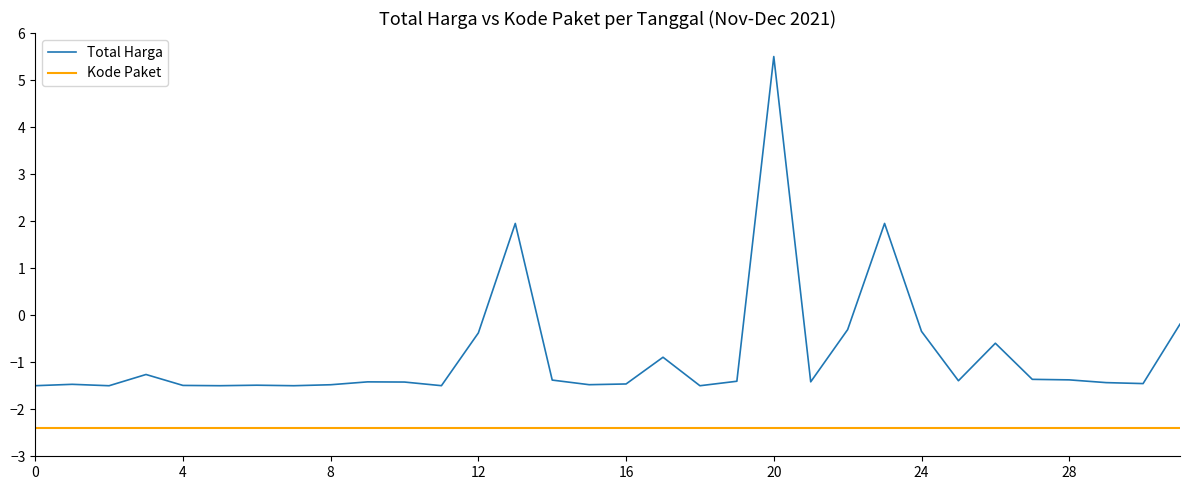

Which series has the widest spread of values?

Total Harga